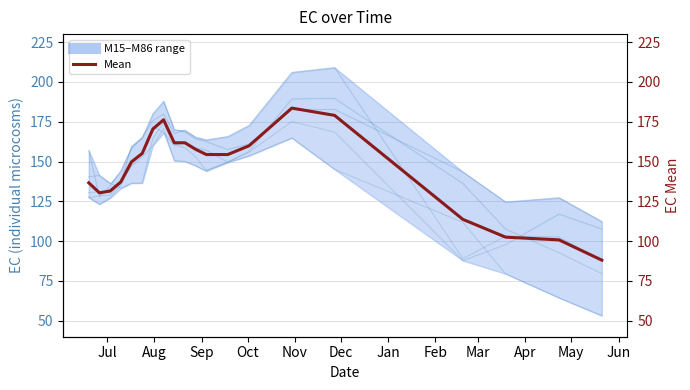

The M15 series shows 36.4 at 12. True or false?

False